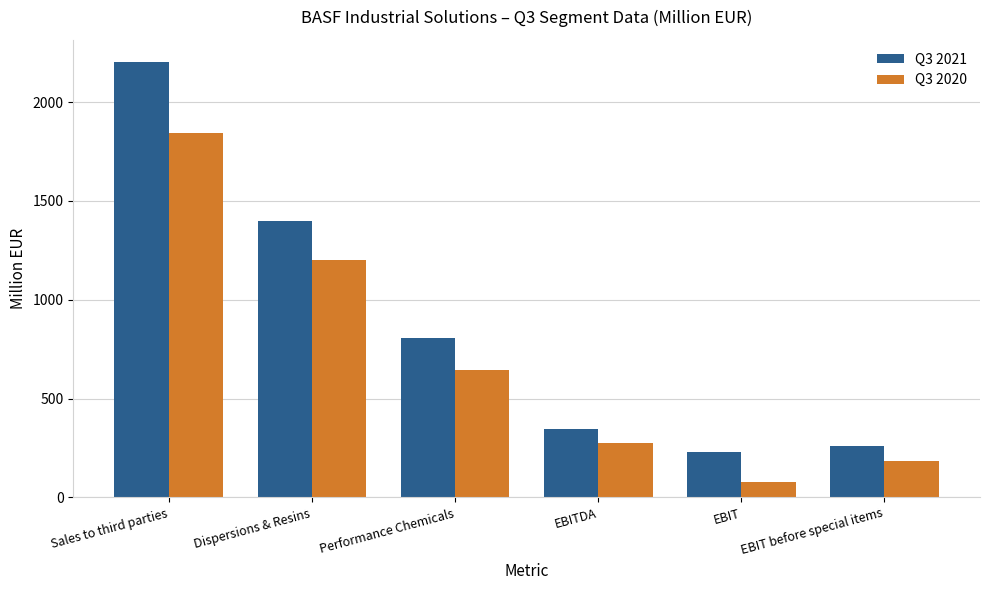

What is the difference between the maximum and second lowest values in the Q3 2020 series?

1658